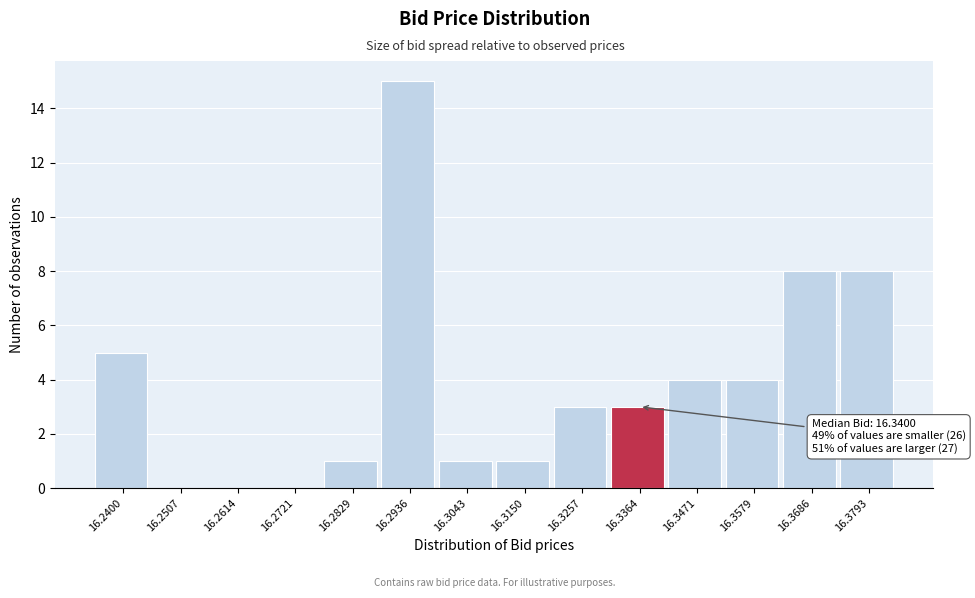

Reading left to right, what are all the values shown in this chart?

16.2400=5	16.2507=0	16.2614=0	16.2721=0	16.2829=1	16.2936=15	16.3043=1	16.3150=1	16.3257=3	16.3364=3	16.3471=4	16.3579=4	16.3686=8	16.3793=8